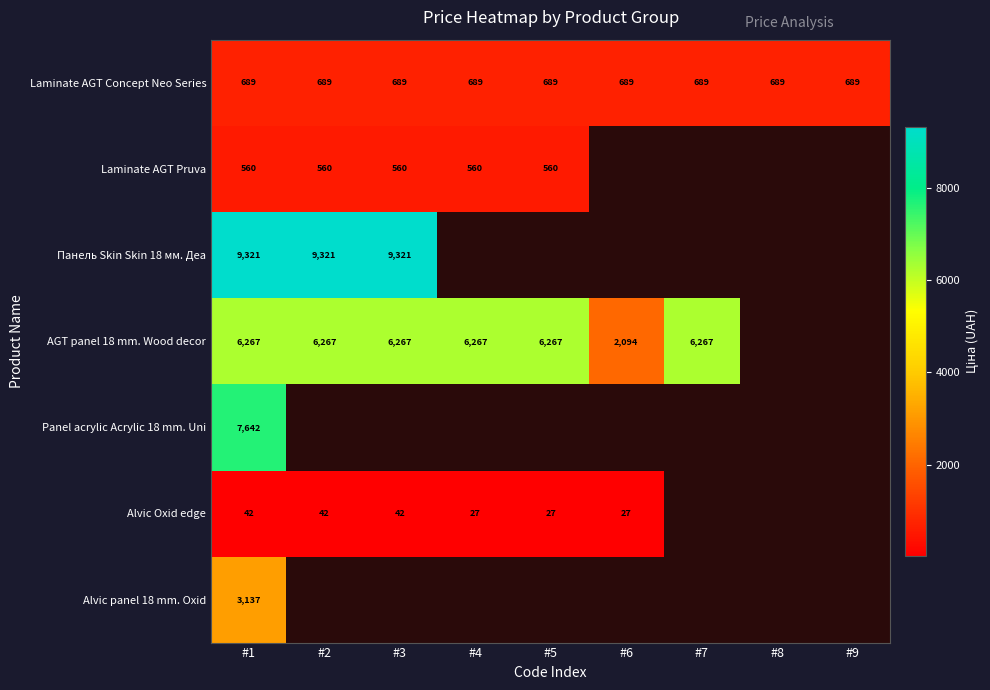

What is the average value of the Laminate AGT Concept Neo Series series?

689.1